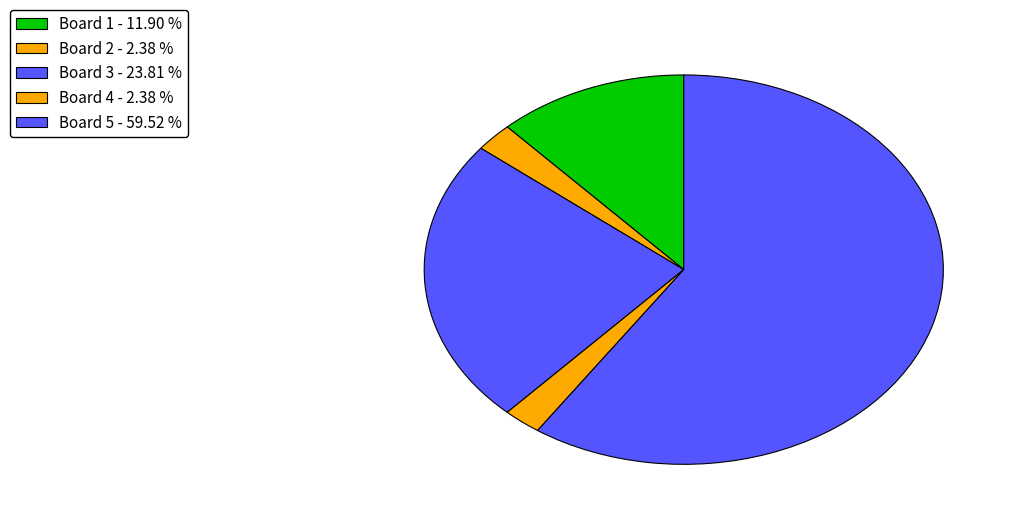

Count the number of slices in the pie.

5